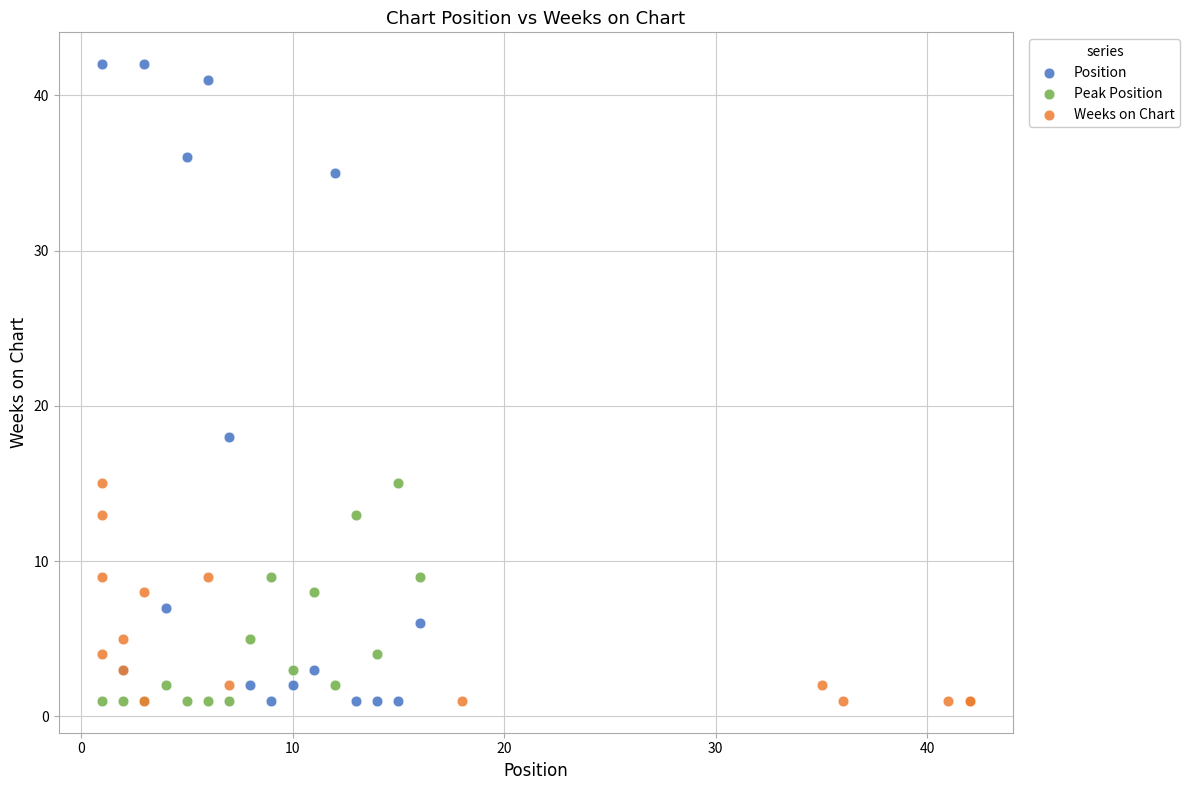

Which series has the largest Y range (max minus min)?

Position